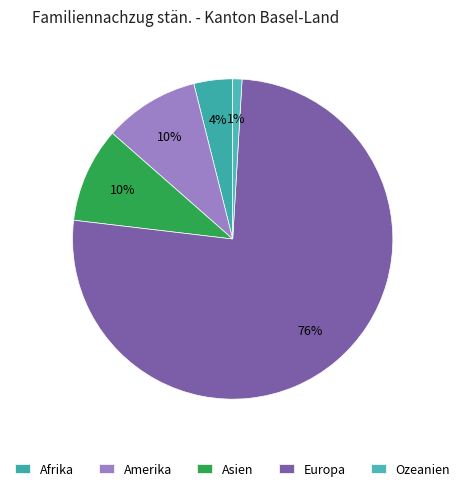

What is the change in value from Amerika to Ozeanien?

-102